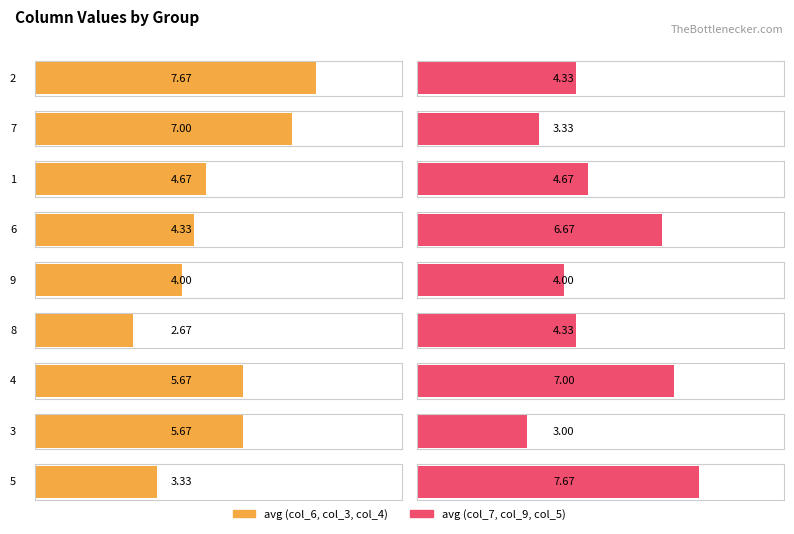

How many col_4 values are between 3 and 7?

5